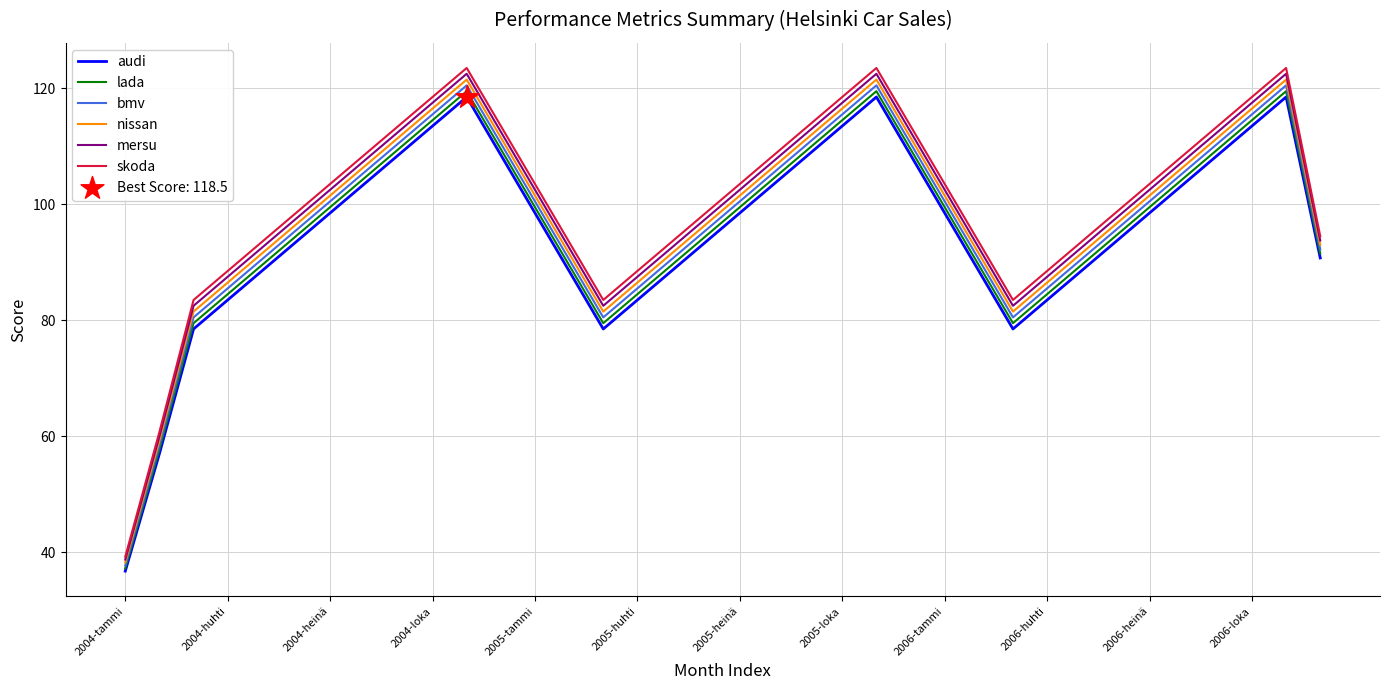

Which series has the largest total across all categories?

skoda